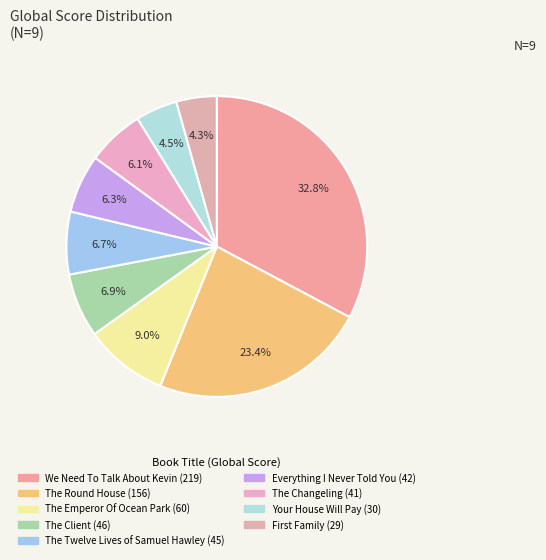

What percentage is the Everything I Never Told You slice, to the nearest percent?

6%